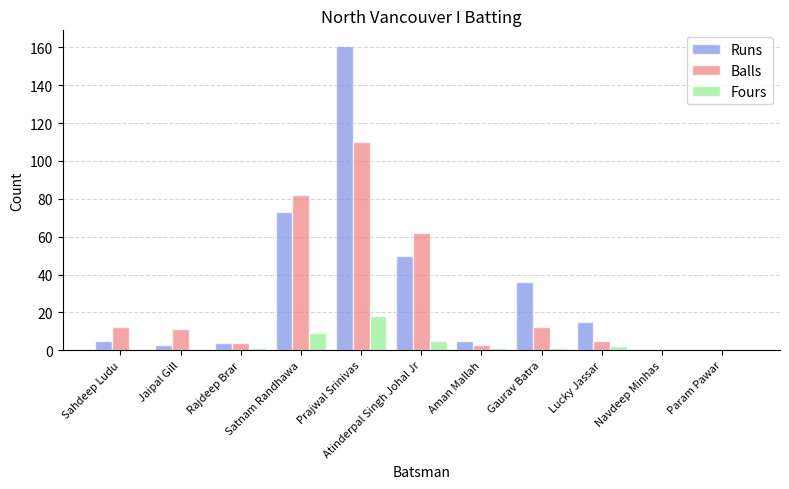

What is the spread (max minus min) of values at Satnam Randhawa?

73